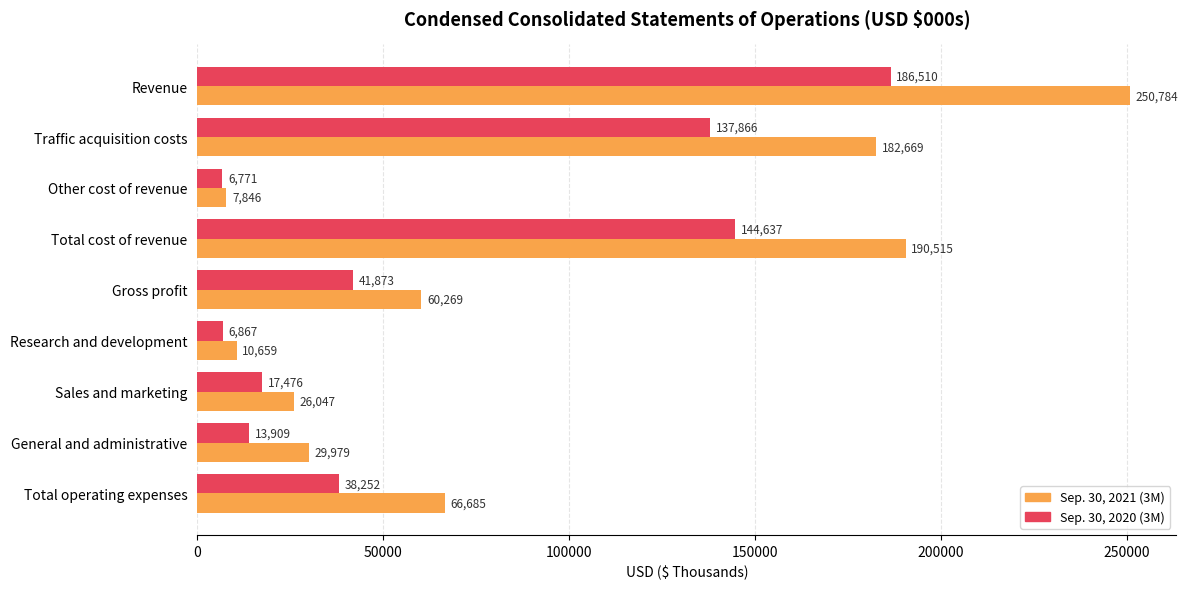

What is the sum of all Sep. 30, 2020 (3M) values?

594161